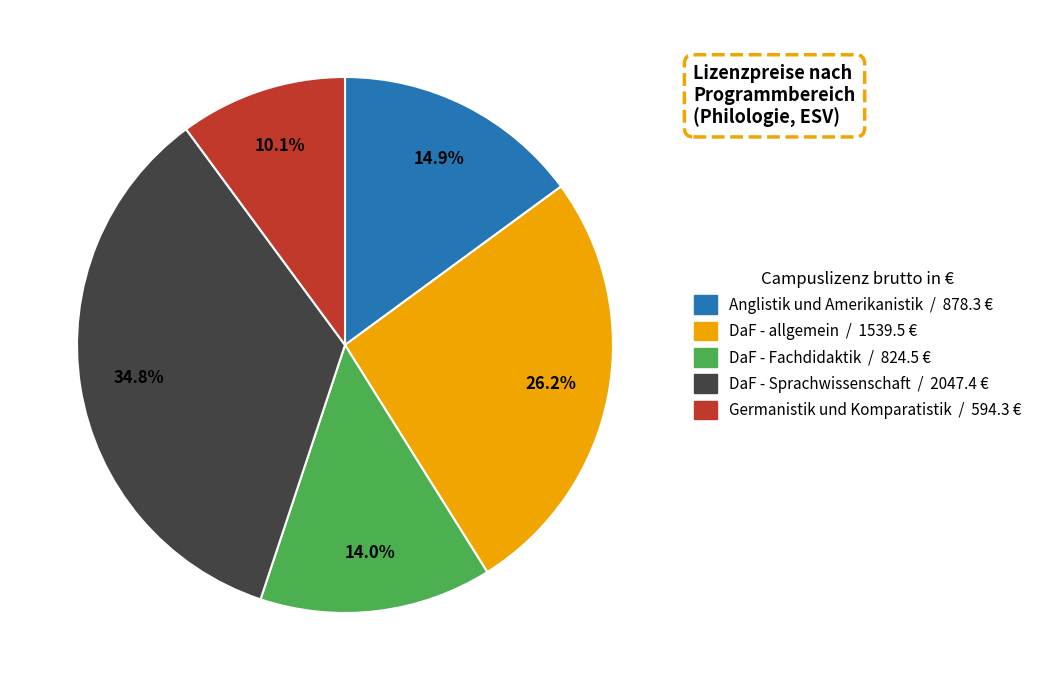

Is there any slice that represents more than half of the pie?

No